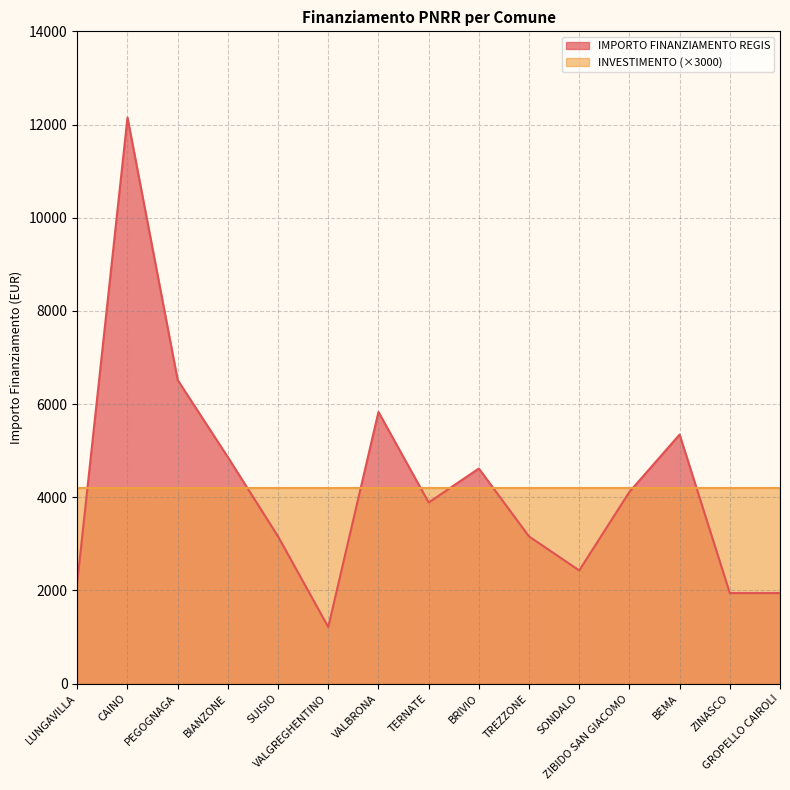

Is it true that the value at ZINASCO is 1944?

True